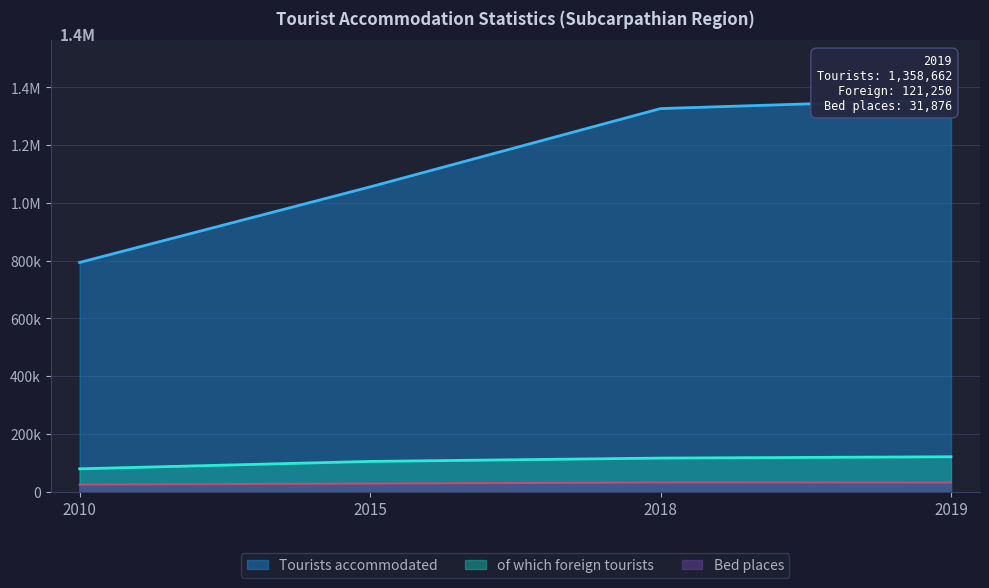

At which category is the sum across all series the highest?

2019